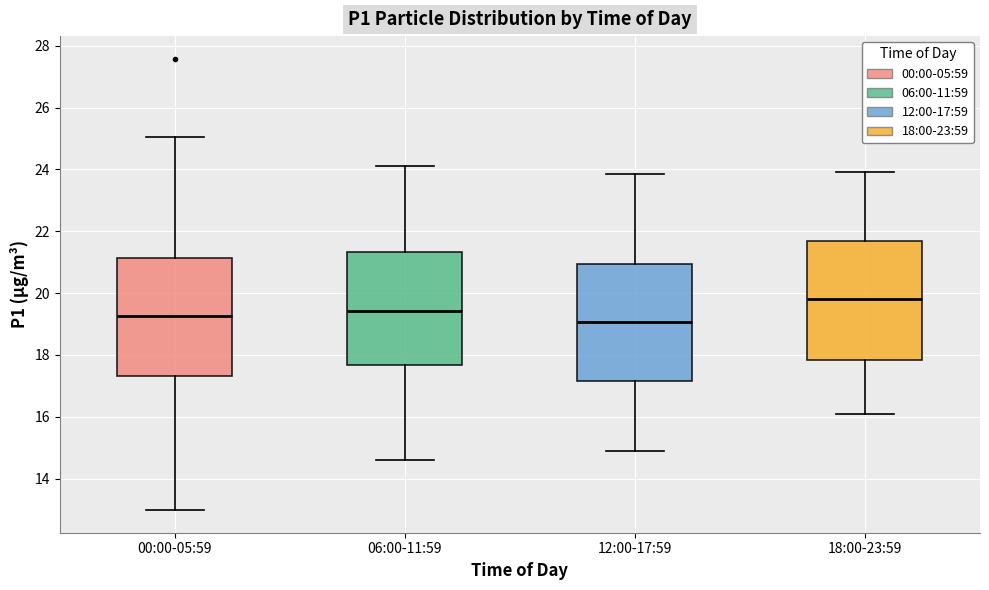

Where does the lower whisker of the box for 12:00-17:59 end on the y-axis? The values are not printed on the chart, so give them approximately, as read against the axis.

15.0